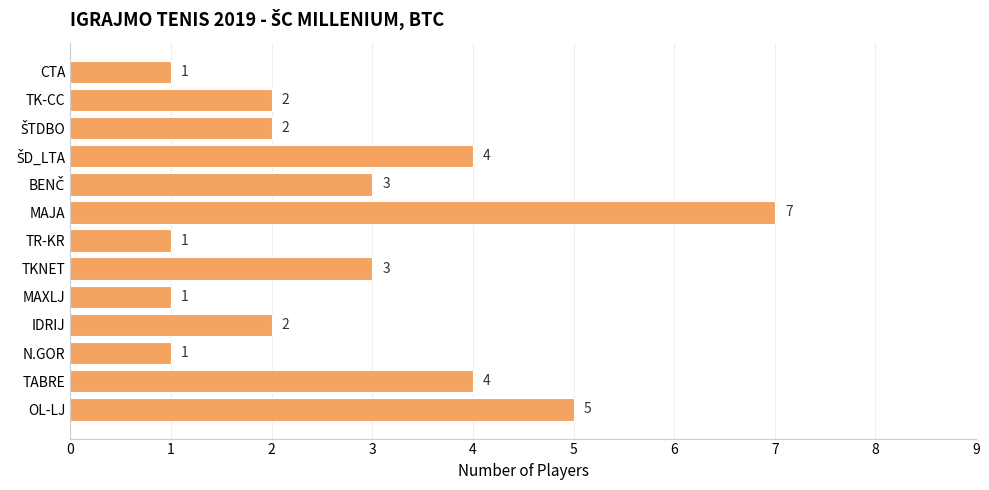

Is it true that the value at N.GOR is 2?

False